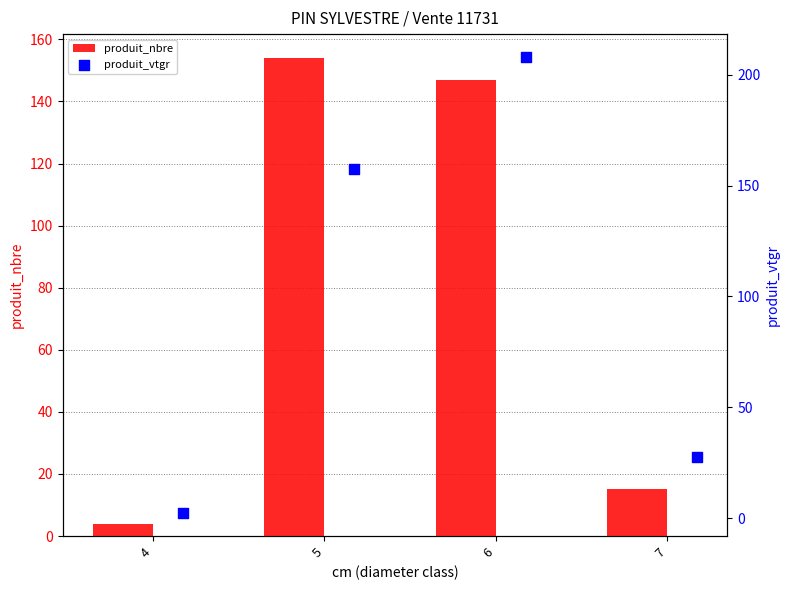

At how many categories does at least one series exceed 197?

1